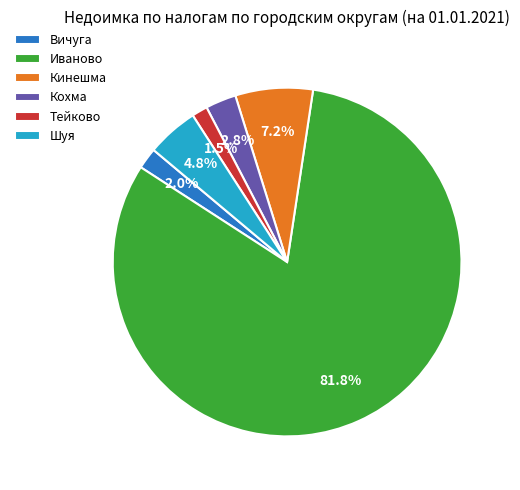

Which category has the biggest portion of the pie?

Иваново